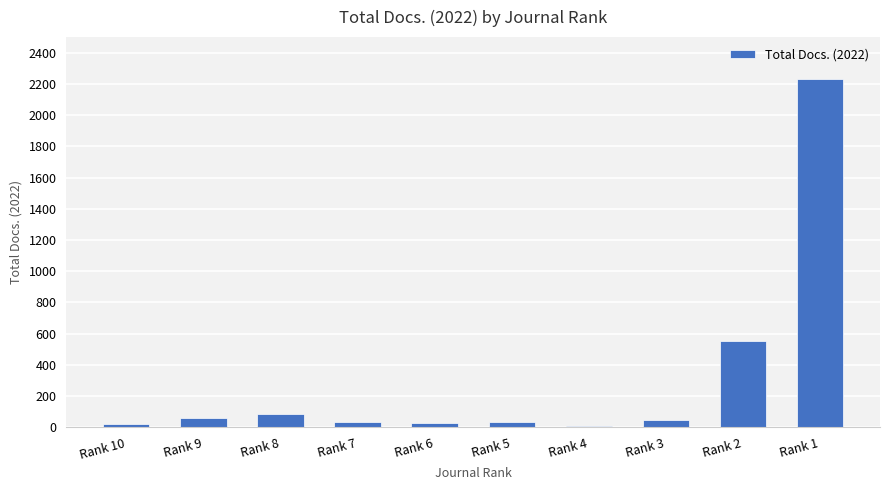

What is the difference between the maximum and minimum values?

2224